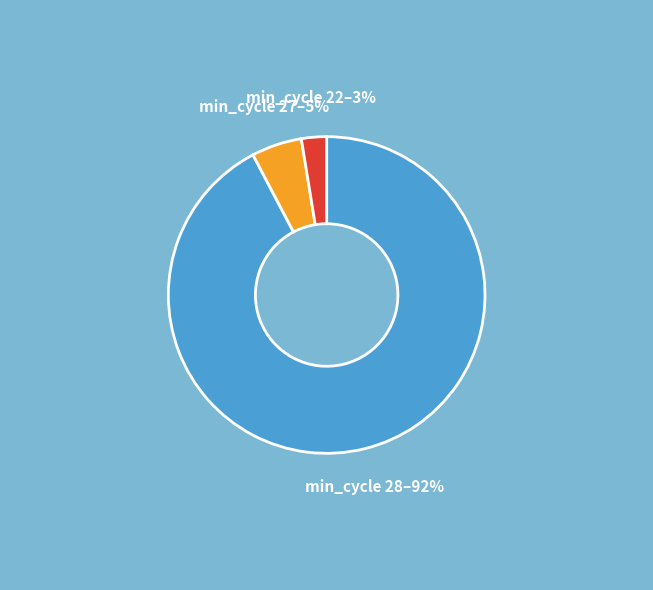

Does any single category account for the majority?

Yes